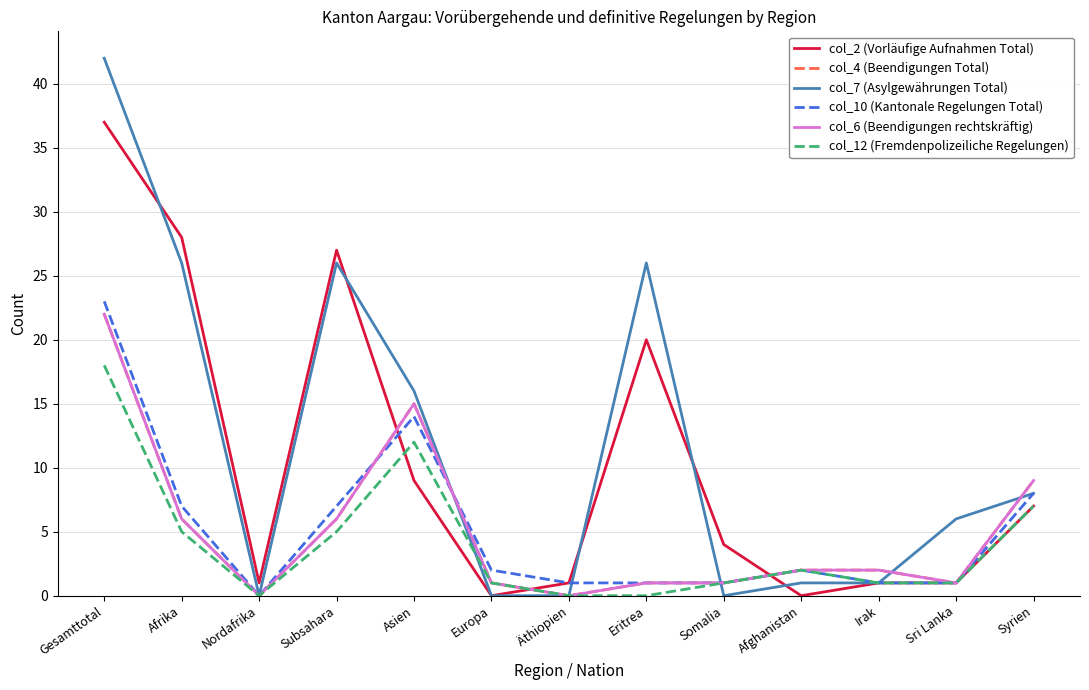

Which series ends up on top after the final intersection of col_10 (Kantonale Regelungen Total) and col_6 (Beendigungen rechtskräftig)?

col_10 (Kantonale Regelungen Total)